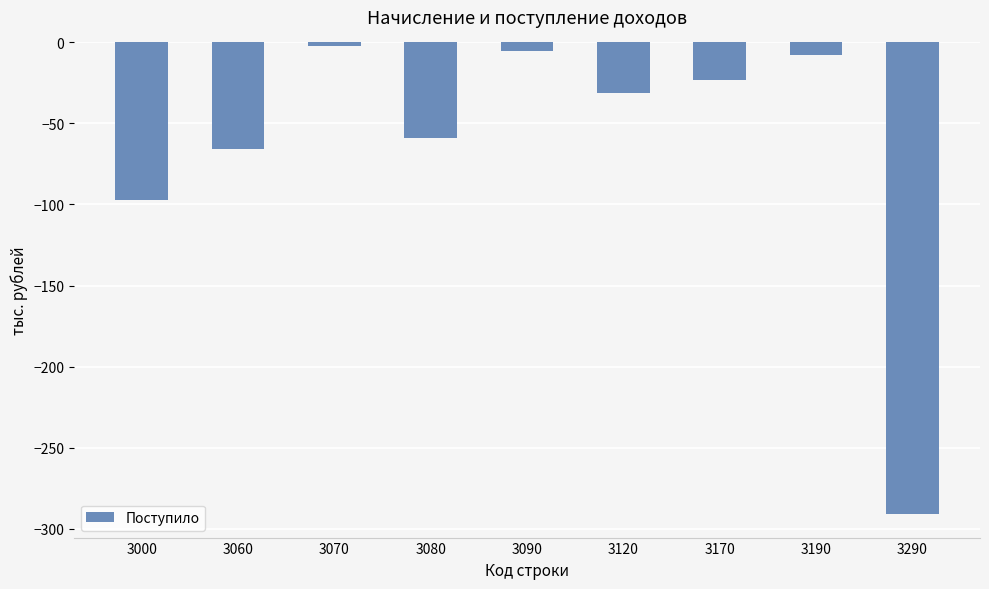

Does the chart contain any negative values?

Yes